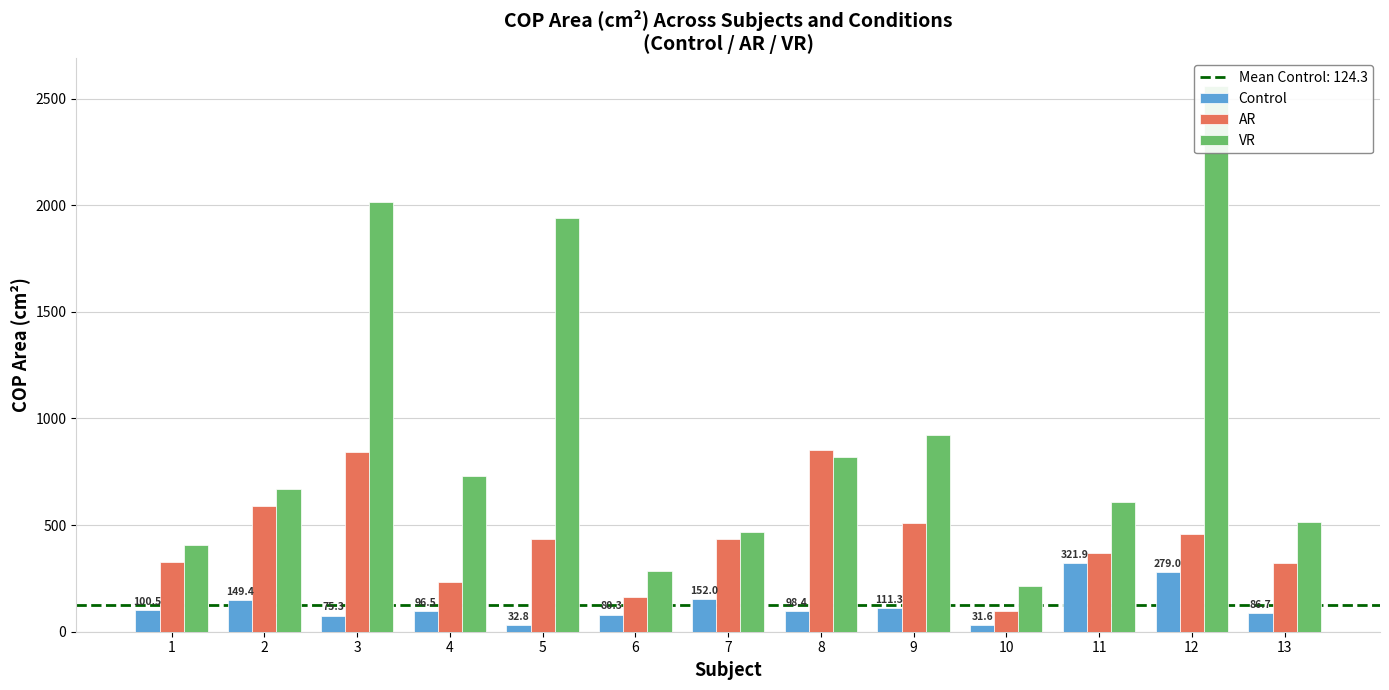

The value of Control at 12 is 279.0. True or false?

True